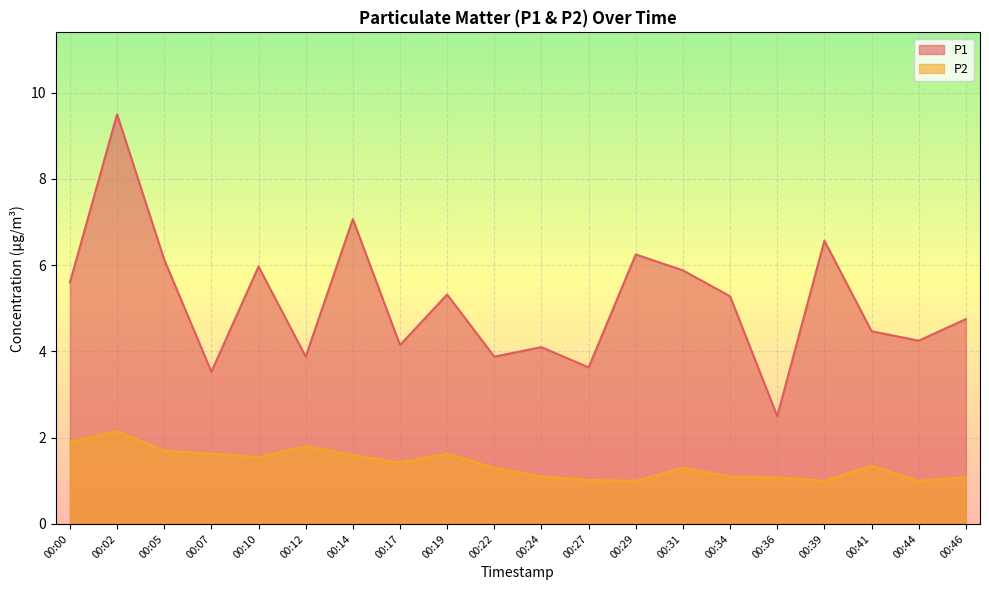

Between 00:02 and 00:12, which series saw the biggest shift?

P1